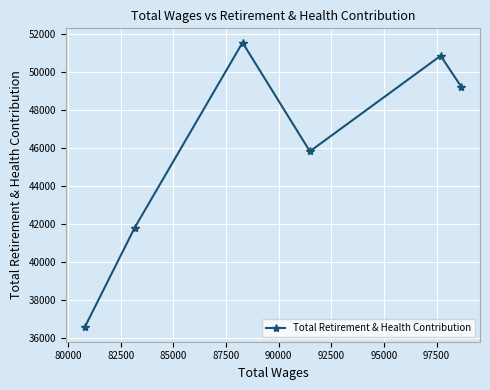

How many lines are shown in the chart?

1